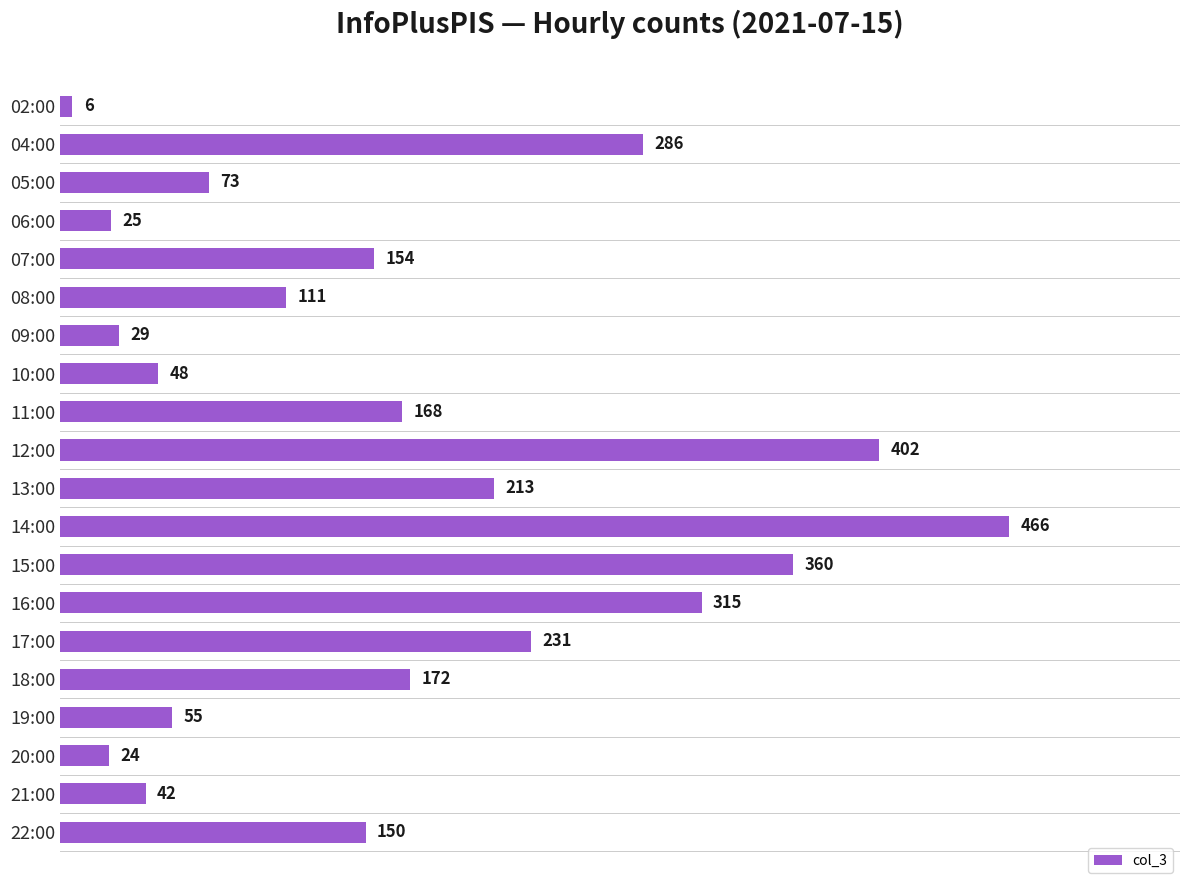

What is the change in value from 12:00 to 16:00?

-87